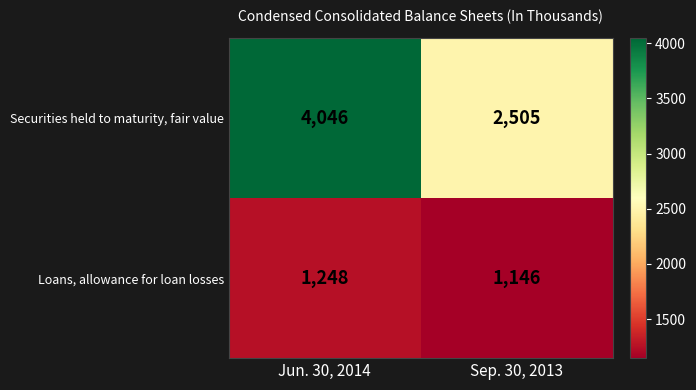

Rank the series by their maximum value, from highest to lowest.

Securities held to maturity, fair value, Loans, allowance for loan losses